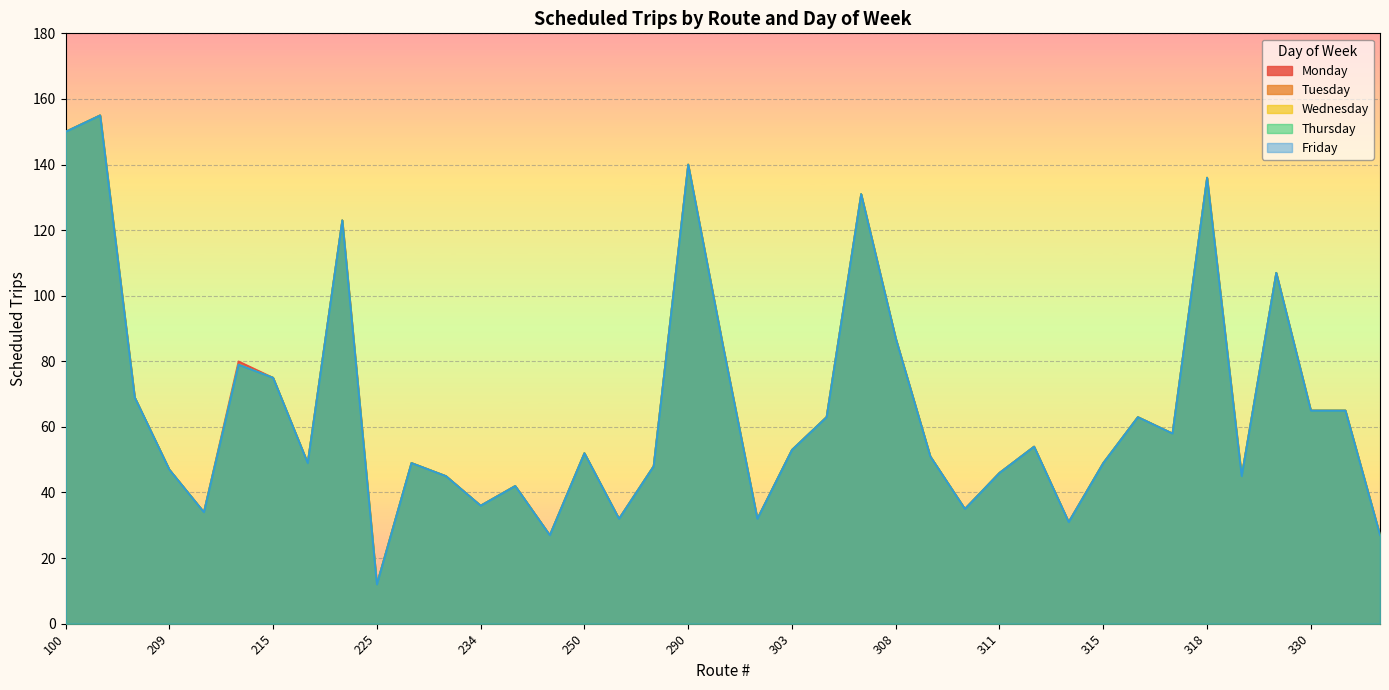

What is the highest value of the Monday series?

155